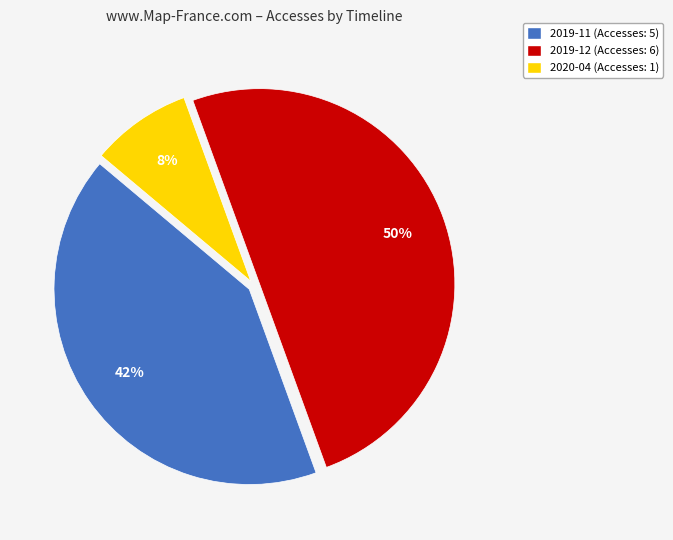

To the nearest percent, what is the average slice percentage?

33%